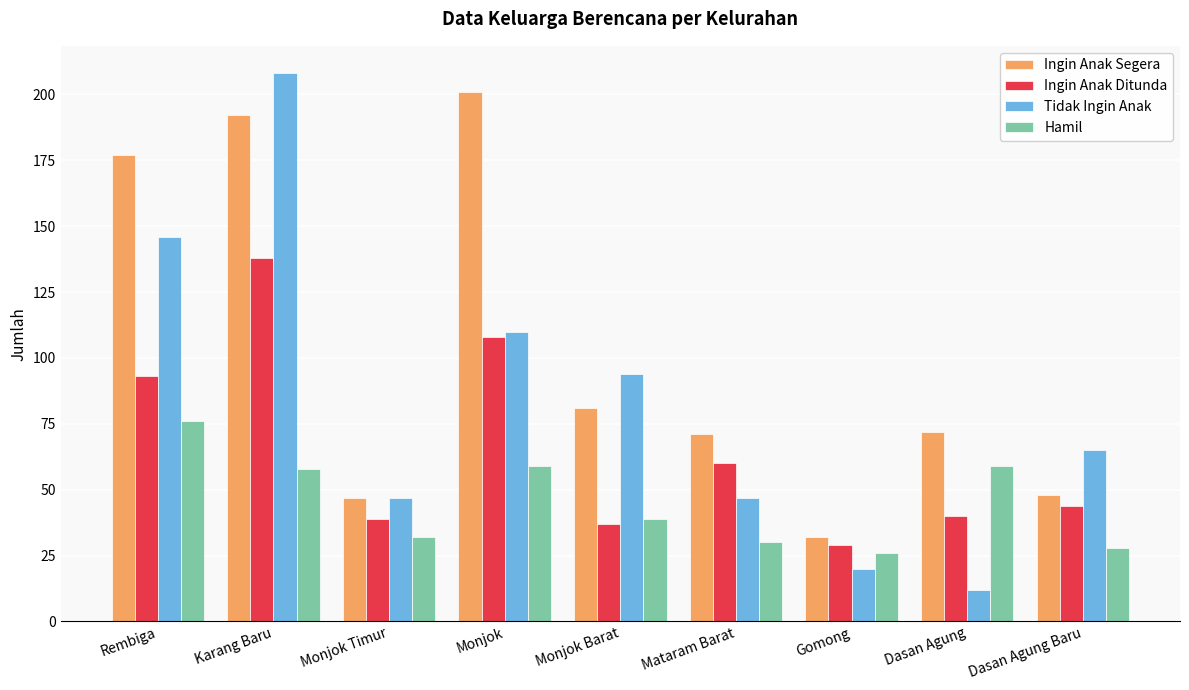

At how many categories does at least one series exceed 109?

3